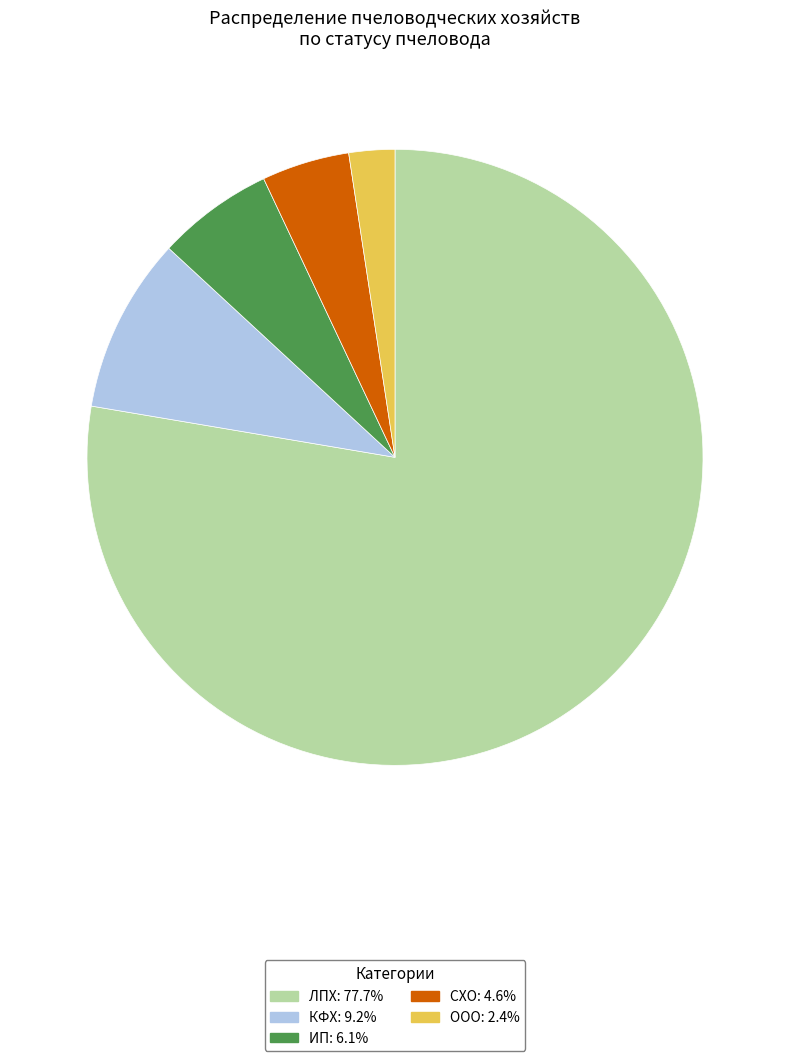

Is there any slice that represents more than half of the pie?

Yes